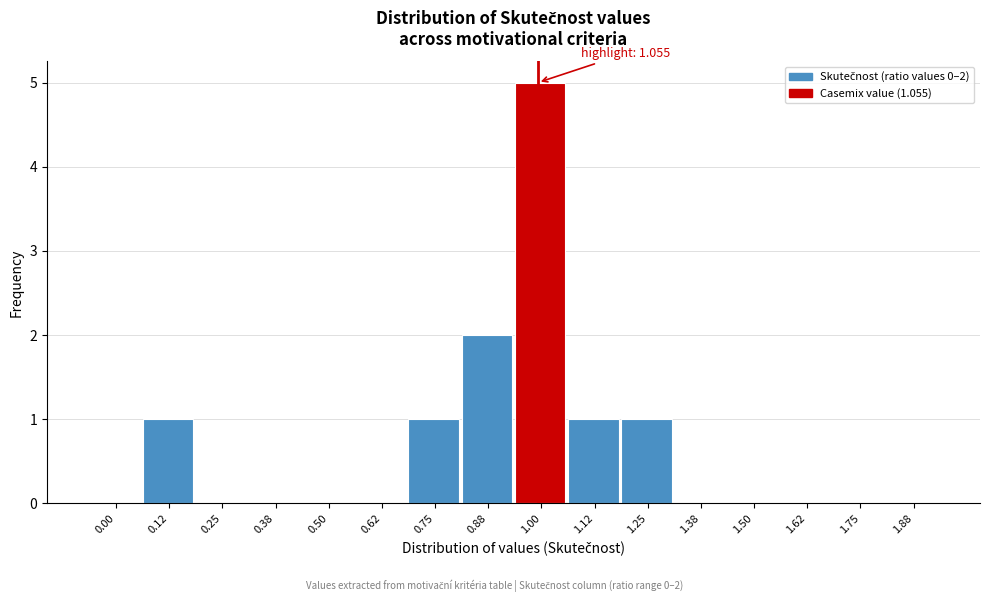

Reading right to left, what are all the values shown in this chart?

1.88=0	1.75=0	1.62=0	1.50=0	1.38=0	1.25=1	1.12=1	1.00=5	0.88=2	0.75=1	0.62=0	0.50=0	0.38=0	0.25=0	0.12=1	0.00=0